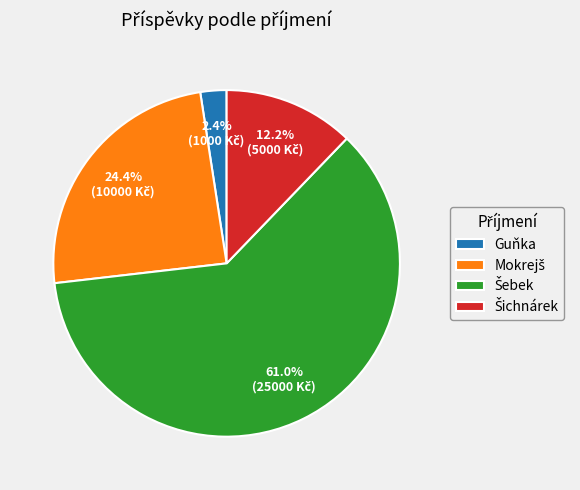

Which slice is the smallest?

Guňka